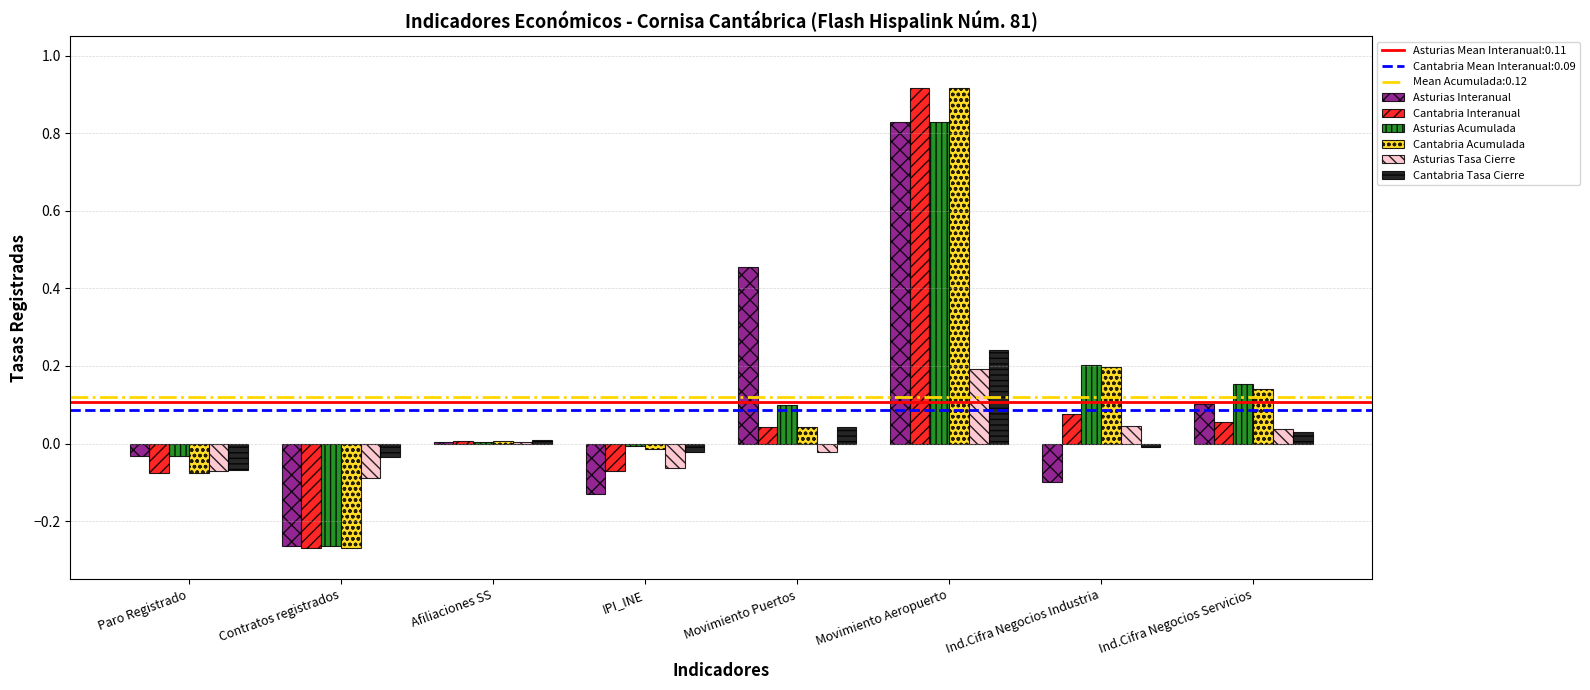

The value of Cantabria Interanual at Afiliaciones SS is 0.0. True or false?

True